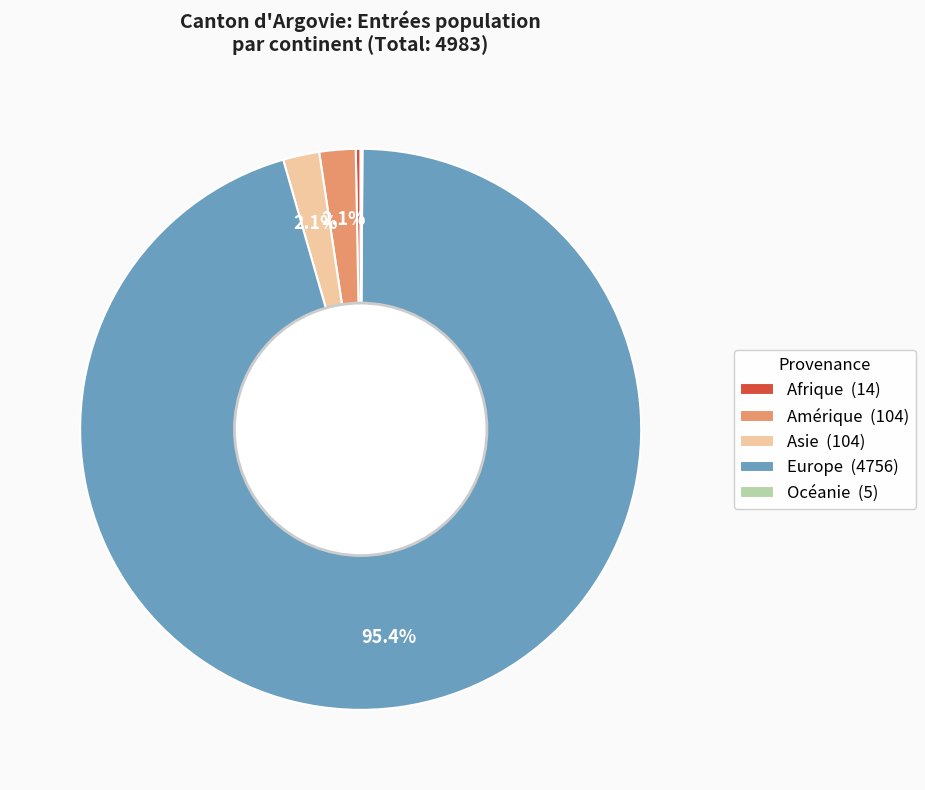

Is there a majority slice in this chart?

Yes